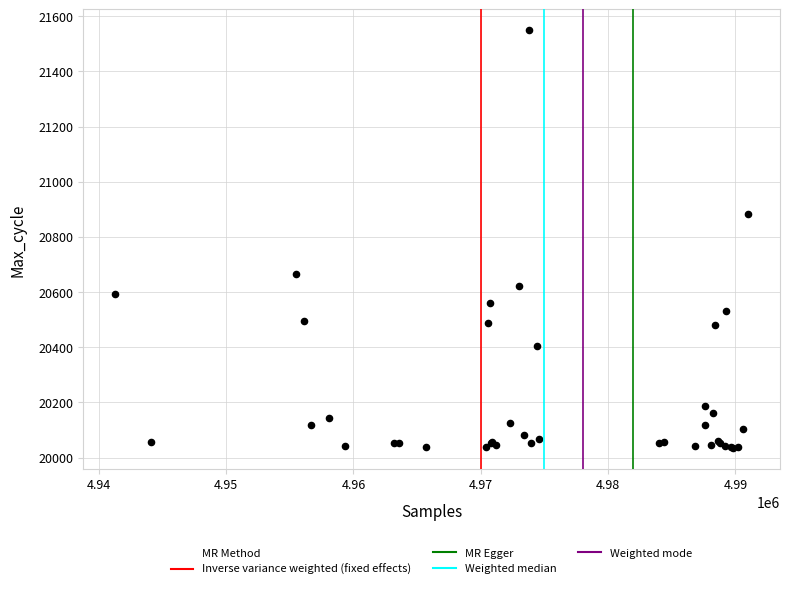

What Y value in the scatter plot is closest to 20791?

20882